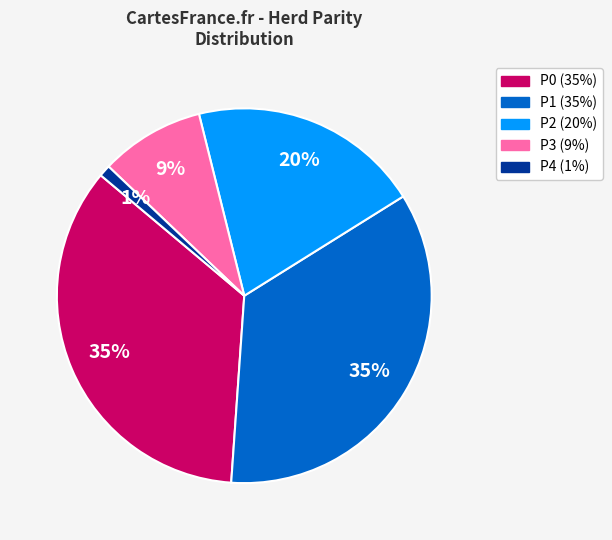

To the nearest percent, what percentage of the pie is P3?

9%